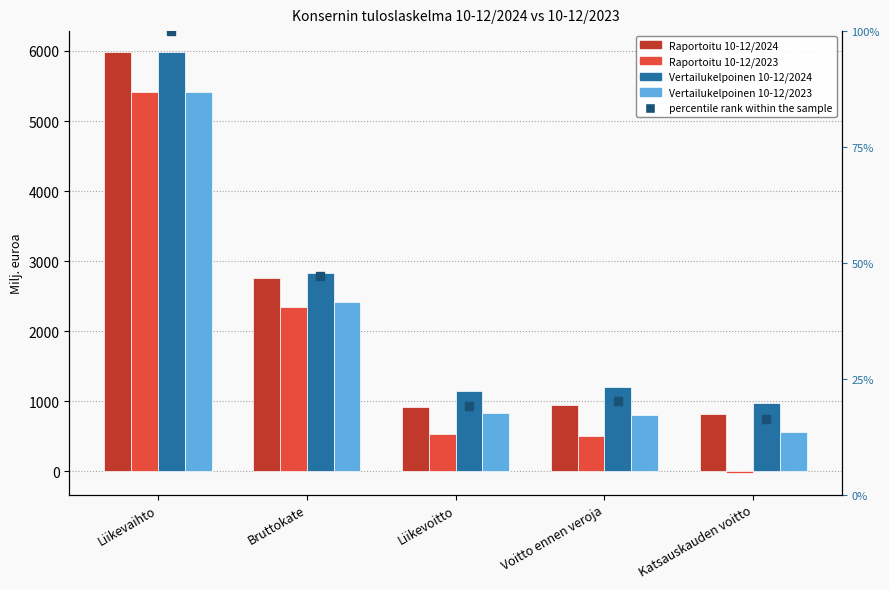

The value of Vertailukelpoinen 10-12/2023 at Katsauskauden voitto is 555. True or false?

True